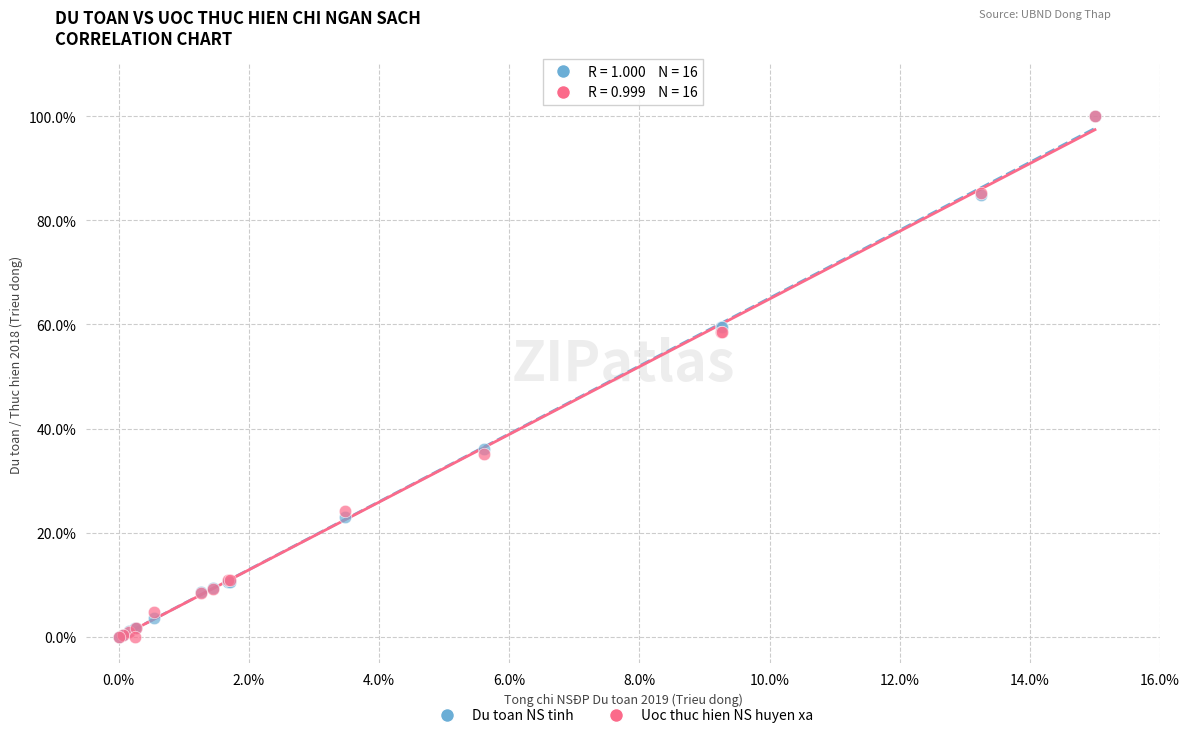

What are all the series names shown in the legend?

Du toan NS tinh, Uoc thuc hien NS huyen xa